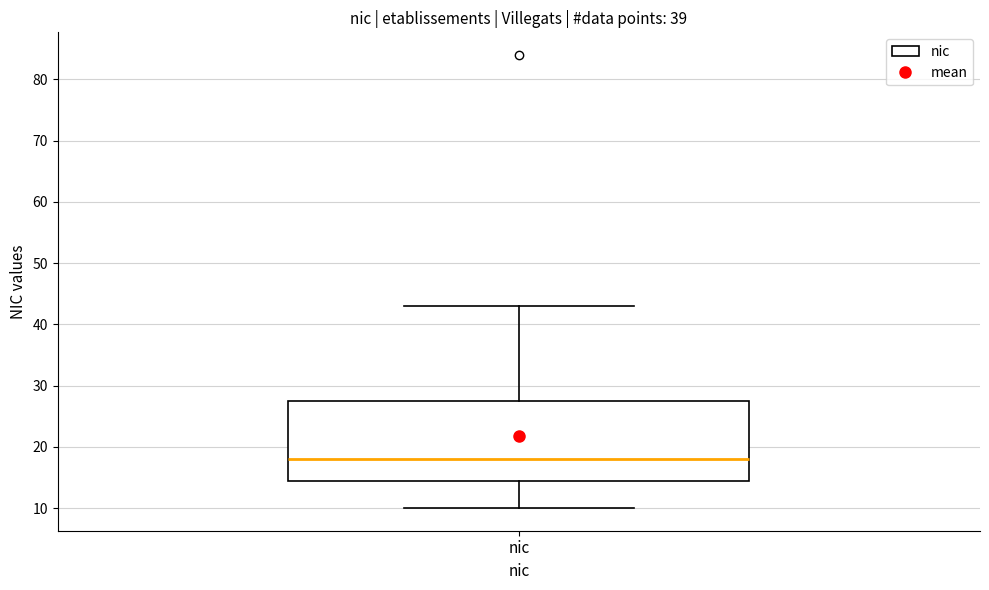

Transcribe this box plot: give where the median line is, the range the box spans, and where the two whiskers end, as read against the y-axis. The values are not printed on the chart, so give them approximately, as read against the axis.

median 18, box 15 to 28, whiskers 10 to 43